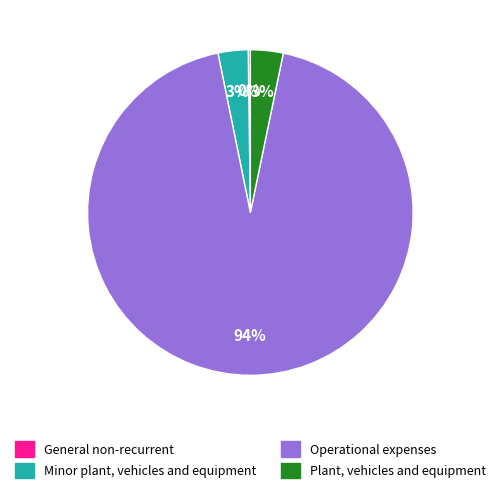

What percentage is the Operational expenses slice, to the nearest percent?

94%